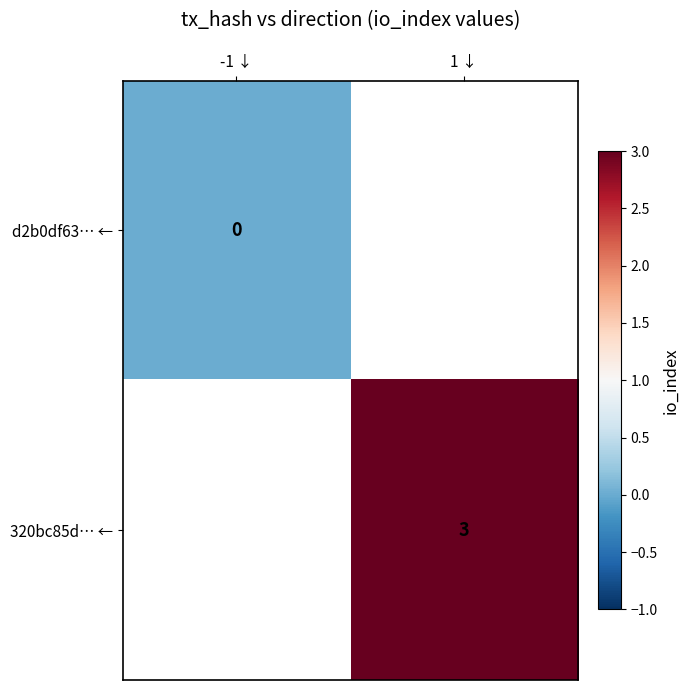

The 320bc85d… ← series shows 3 at 1 ↓. True or false?

True